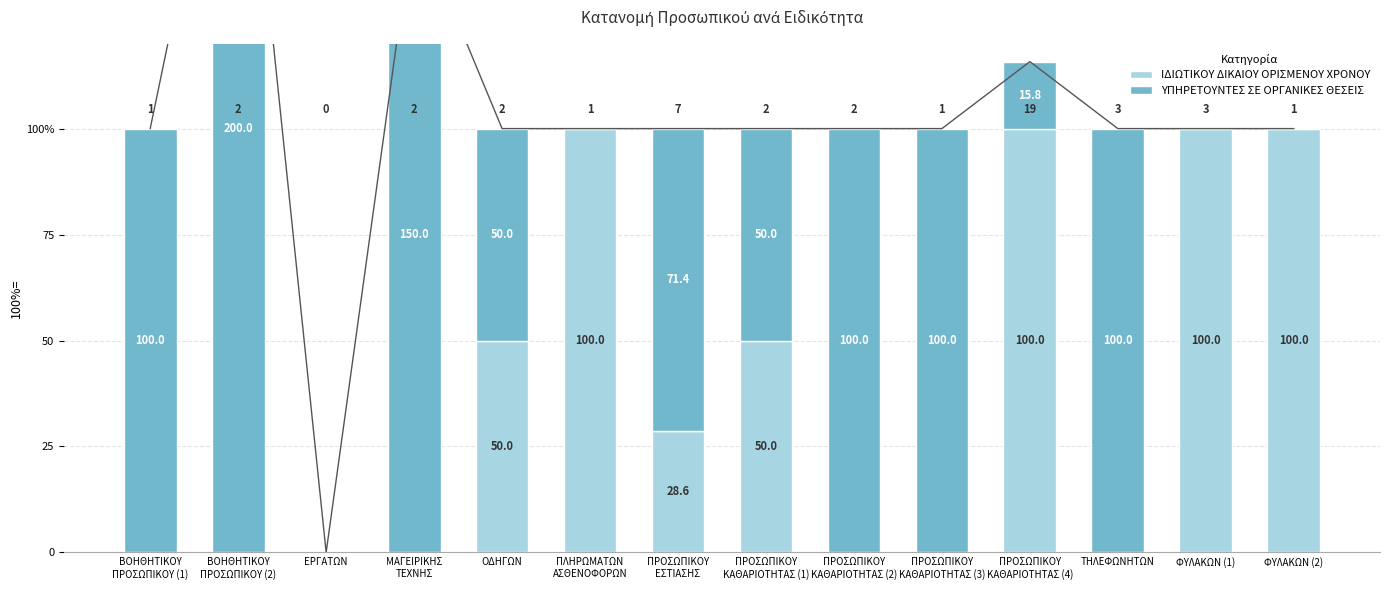

The ΙΔΙΩΤΙΚΟΥ ΔΙΚΑΙΟΥ ΟΡΙΣΜΕΝΟΥ ΧΡΟΝΟΥ series shows 33.3 at ΟΔΗΓΩΝ. True or false?

False